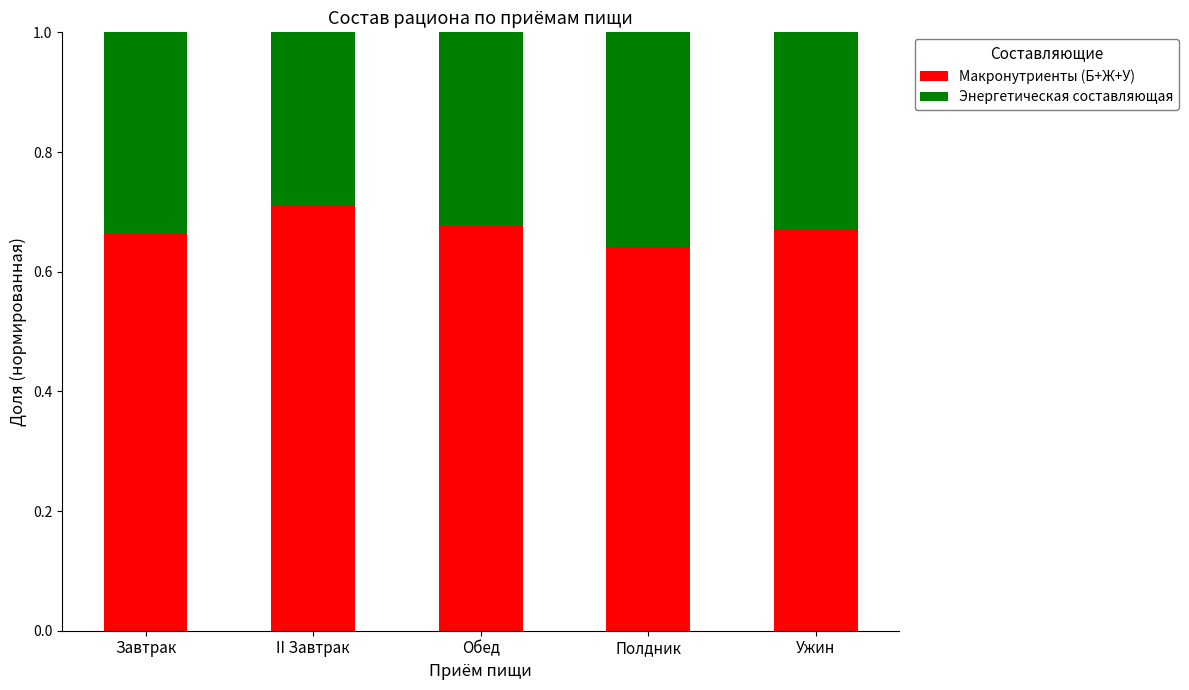

At which label does Макронутриенты (Б+Ж+У) reach its peak?

II Завтрак